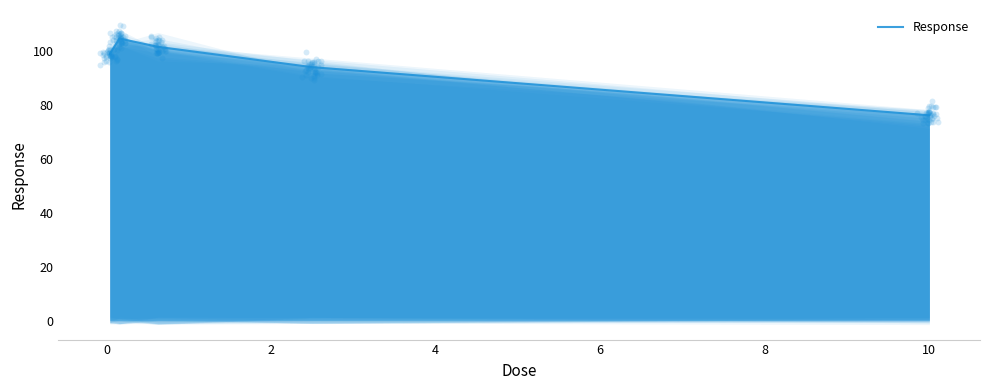

What is the lowest value of the Response series?

76.2